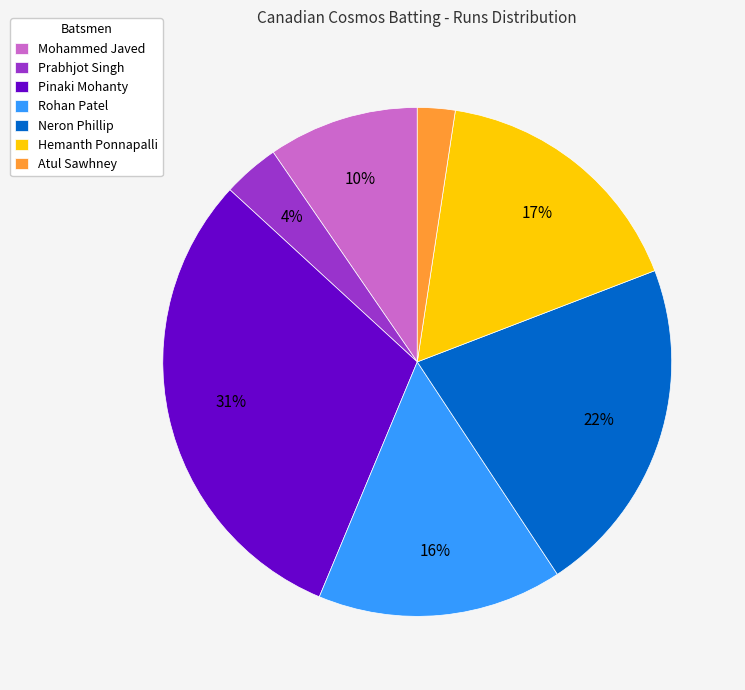

How many segments does this pie chart have?

7